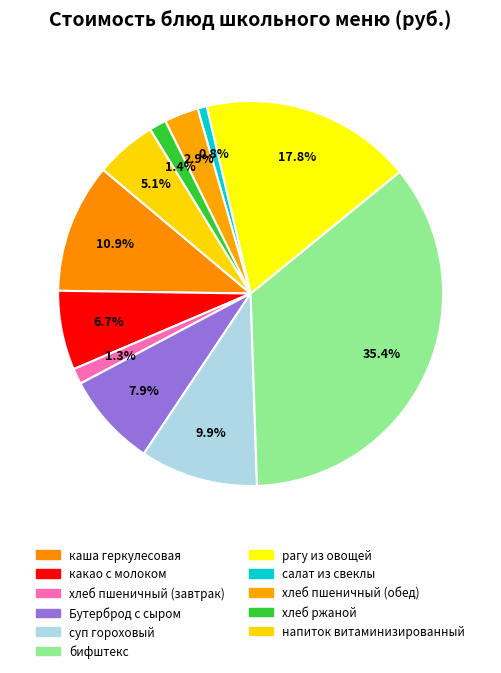

To the nearest percent, what is the difference between the напиток витаминизированный and бифштекс slice percentages?

30%